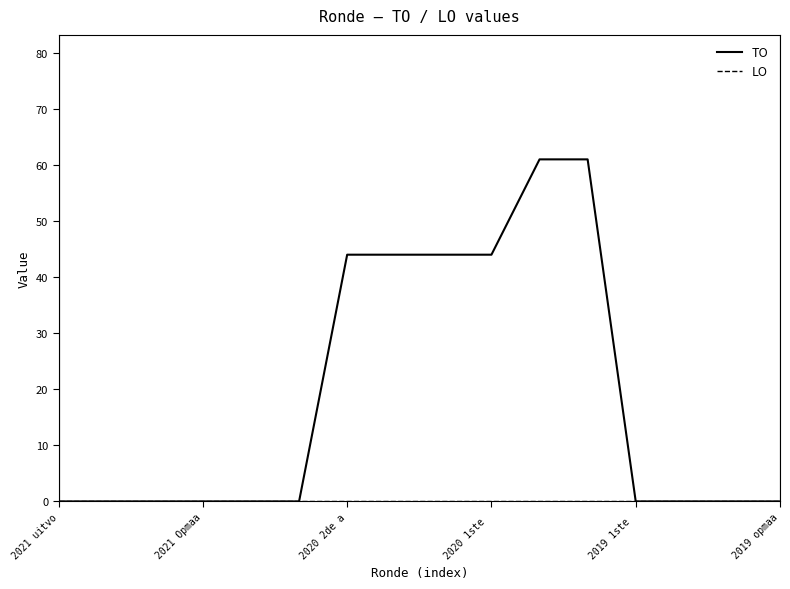

Which series has the largest range (max minus min)?

TO